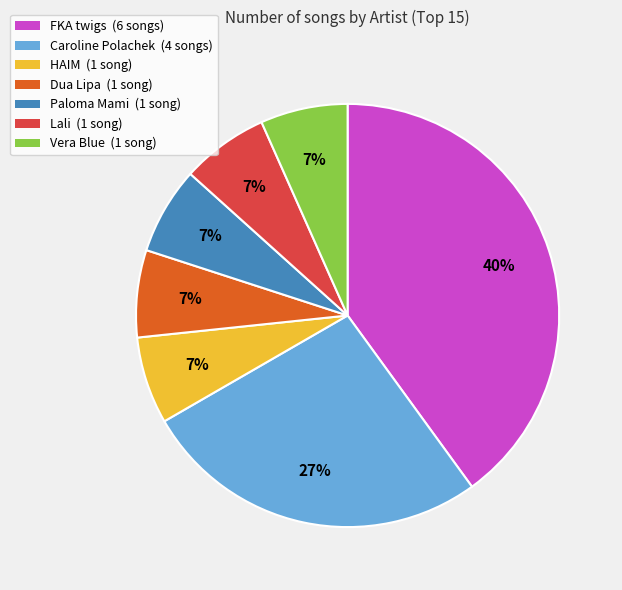

Which has a higher value, Caroline Polachek (4 songs) or Vera Blue (1 song)?

Caroline Polachek (4 songs)